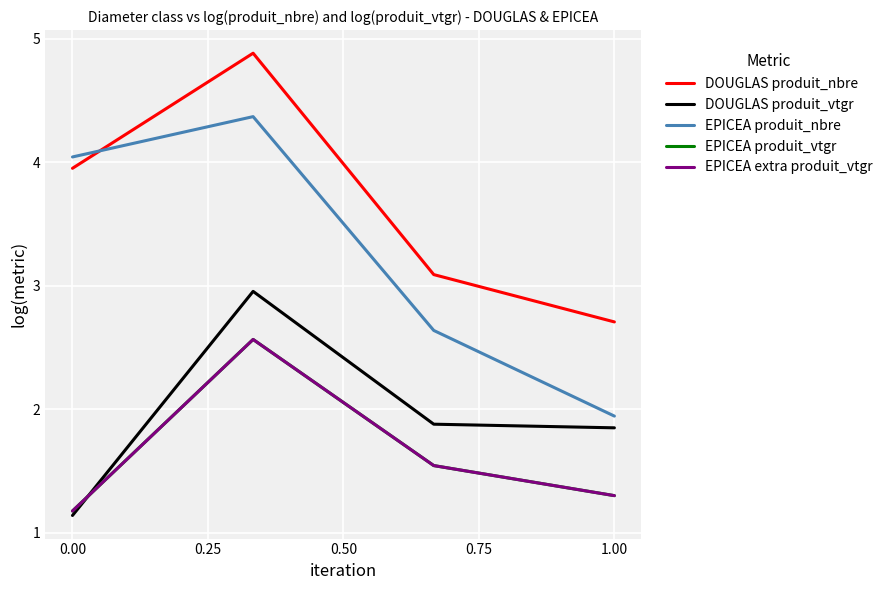

Is this an area chart (filled region under the line)?

No